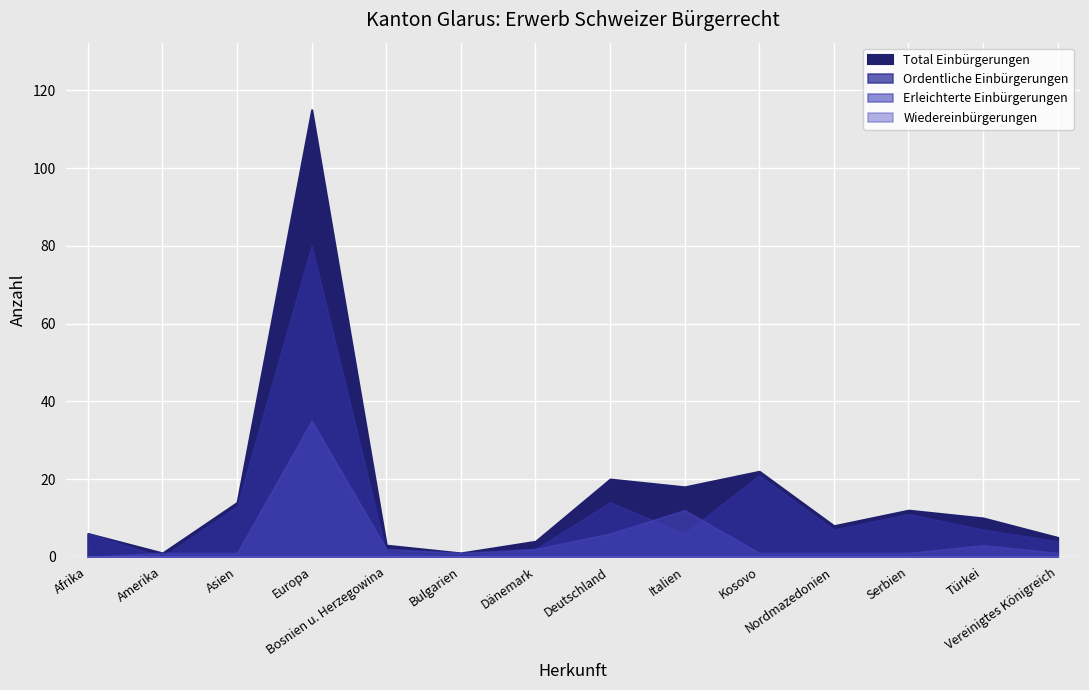

True or false: Ordentliche Einbürgerungen and Total Einbürgerungen cross at least once.

False